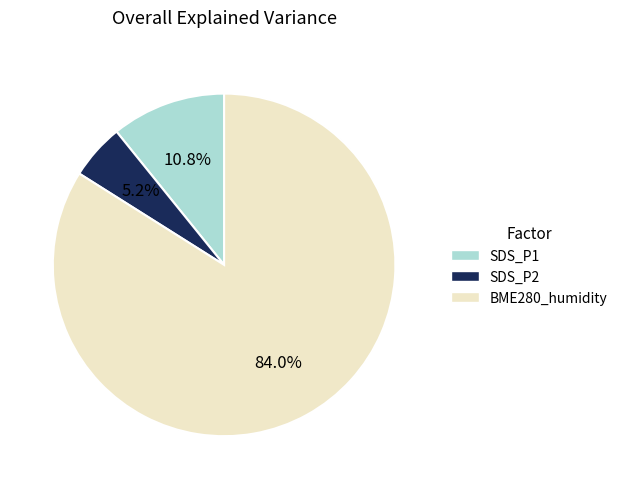

How many slices are in this pie chart?

3